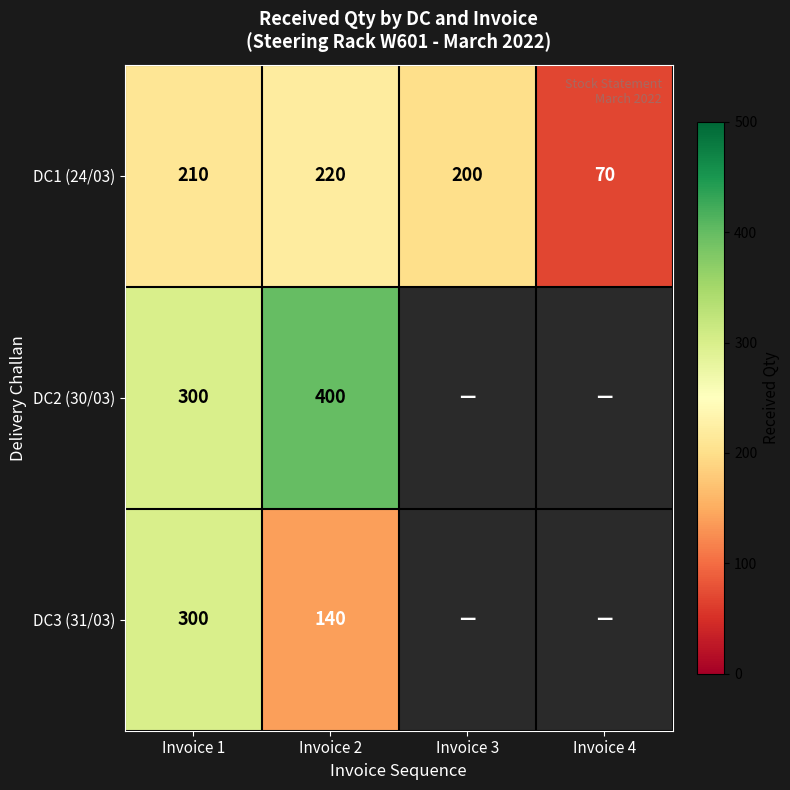

What is the total value across all series at Invoice 1?

810